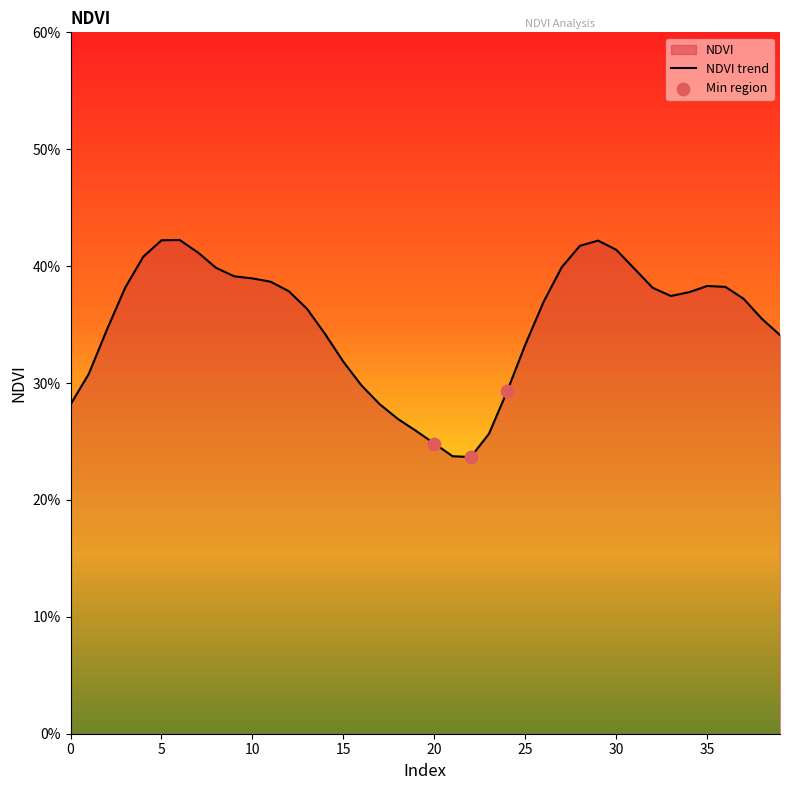

What is the change in value from 15 to 36?

+0.1